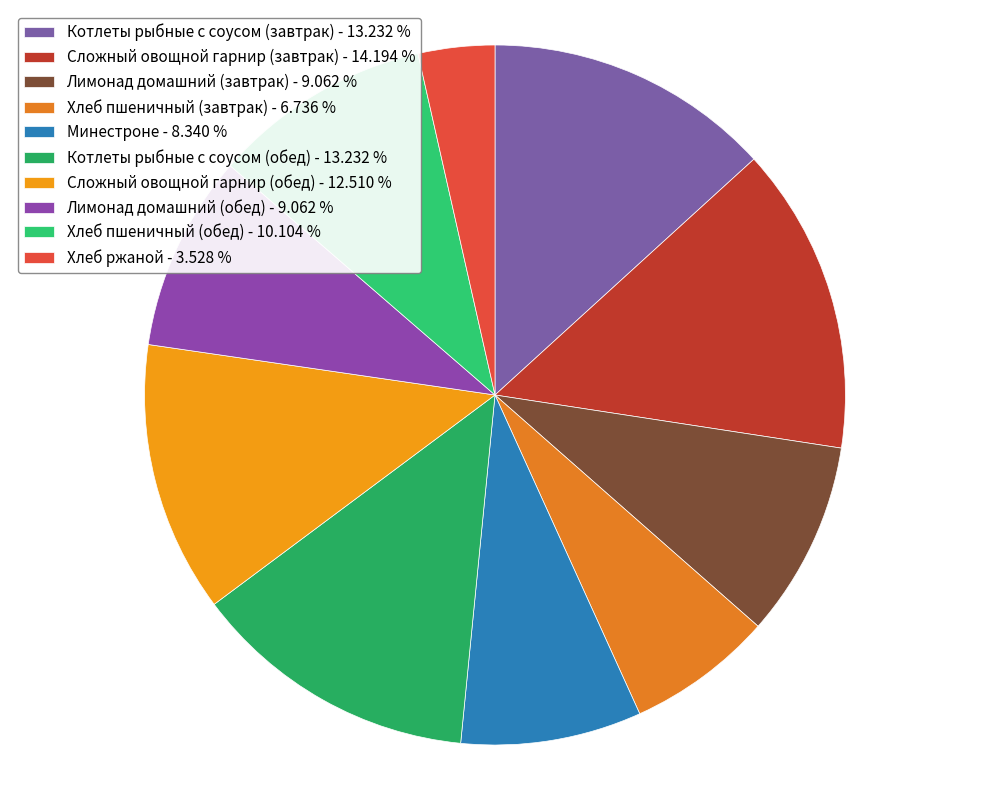

Between Котлеты рыбные с соусом (обед) and Хлеб ржаной, which is larger?

Котлеты рыбные с соусом (обед)